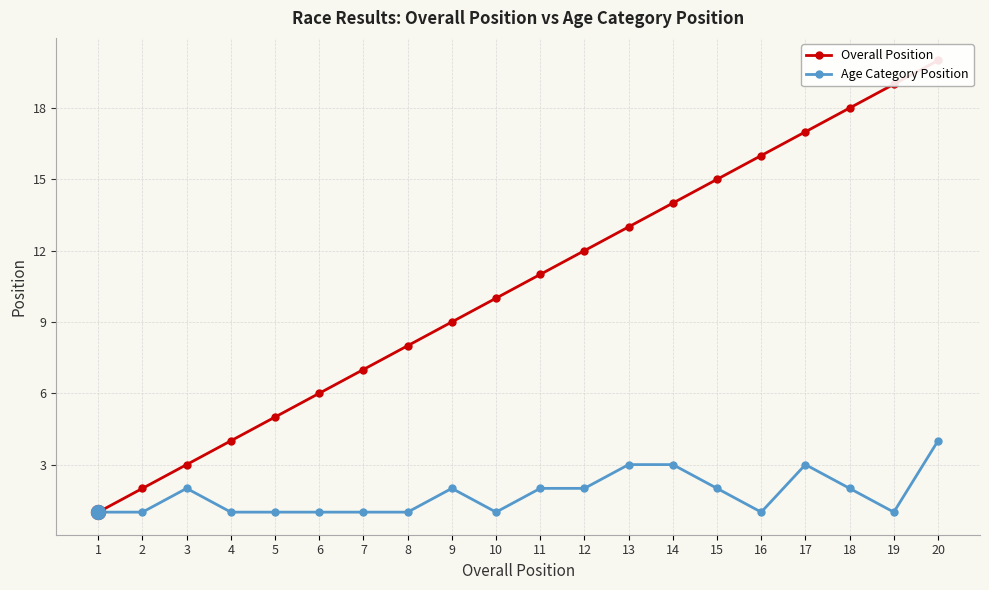

True or false: Overall Position has a value of 8 at 6.

False